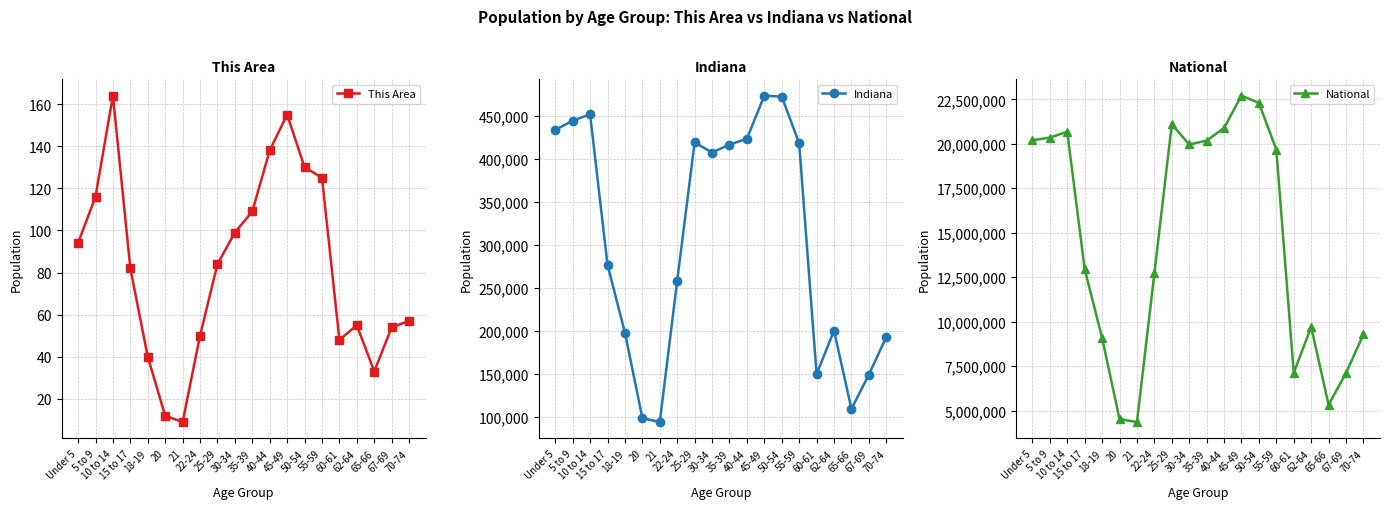

Reading left to right, list all the values displayed in this chart.

This Area: 94	116	164	82	40	12	9	50	84	99	109	138	155	130	125	48	55	33	54	57
Indiana: 434075	444821	452171	277231	198284	98994	94313	258719	419530	407815	417011	423819	473946	472822	418515	150022	200606	109710	149347	193278
National: 20201362	20348657	20677194	12954254	9086089	4519129	4354294	12712576	21101849	19962099	20179642	20890964	22708591	22298125	19664805	7113727	9704197	5319902	7115361	9278166